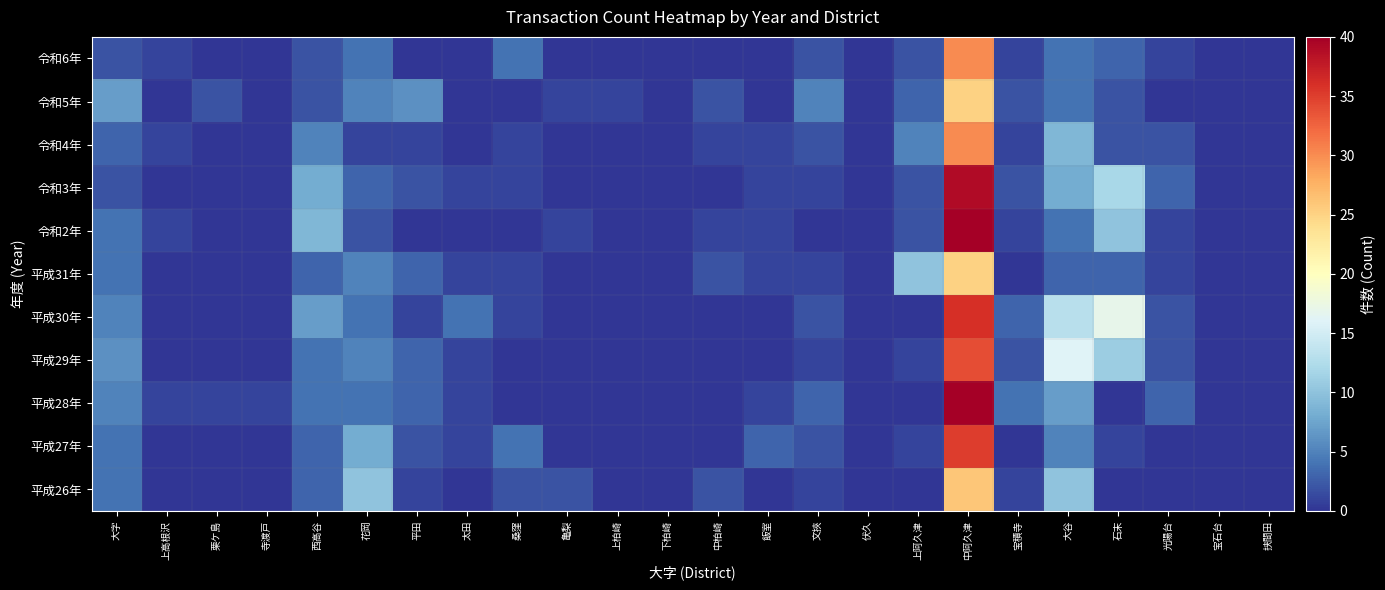

Reading right to left, what are all the values shown in this chart?

令和6年: 挟間田=0	宝石台=0	光陽台=1	石末=3	大谷=4	宝積寺=1	中阿久津=30	上阿久津=2	伏久=0	文挾=2	飯室=0	中柏崎=0	下柏崎=0	上柏崎=0	亀梨=0	桑窪=4	太田=0	平田=0	花岡=4	西高谷=2	寺渡戸=0	栗ケ島=0	上高根沢=1	大字=2
令和5年: 挟間田=0	宝石台=0	光陽台=0	石末=2	大谷=4	宝積寺=2	中阿久津=25	上阿久津=3	伏久=0	文挾=5	飯室=0	中柏崎=2	下柏崎=0	上柏崎=1	亀梨=1	桑窪=0	太田=0	平田=6	花岡=5	西高谷=2	寺渡戸=0	栗ケ島=2	上高根沢=0	大字=7
令和4年: 挟間田=0	宝石台=0	光陽台=2	石末=2	大谷=9	宝積寺=1	中阿久津=30	上阿久津=5	伏久=0	文挾=2	飯室=1	中柏崎=1	下柏崎=0	上柏崎=0	亀梨=0	桑窪=1	太田=0	平田=1	花岡=1	西高谷=5	寺渡戸=0	栗ケ島=0	上高根沢=1	大字=3
令和3年: 挟間田=0	宝石台=0	光陽台=3	石末=12	大谷=8	宝積寺=2	中阿久津=39	上阿久津=2	伏久=0	文挾=1	飯室=1	中柏崎=0	下柏崎=0	上柏崎=0	亀梨=0	桑窪=1	太田=1	平田=2	花岡=3	西高谷=8	寺渡戸=0	栗ケ島=0	上高根沢=0	大字=2
令和2年: 挟間田=0	宝石台=0	光陽台=1	石末=10	大谷=4	宝積寺=1	中阿久津=40	上阿久津=2	伏久=0	文挾=0	飯室=1	中柏崎=1	下柏崎=0	上柏崎=0	亀梨=1	桑窪=0	太田=0	平田=0	花岡=2	西高谷=9	寺渡戸=0	栗ケ島=0	上高根沢=1	大字=4
平成31年: 挟間田=0	宝石台=0	光陽台=1	石末=3	大谷=3	宝積寺=0	中阿久津=25	上阿久津=10	伏久=0	文挾=1	飯室=1	中柏崎=2	下柏崎=0	上柏崎=0	亀梨=0	桑窪=1	太田=1	平田=3	花岡=5	西高谷=3	寺渡戸=0	栗ケ島=0	上高根沢=0	大字=4
平成30年: 挟間田=0	宝石台=0	光陽台=2	石末=17	大谷=13	宝積寺=3	中阿久津=36	上阿久津=0	伏久=0	文挾=2	飯室=0	中柏崎=0	下柏崎=0	上柏崎=0	亀梨=0	桑窪=1	太田=4	平田=1	花岡=4	西高谷=7	寺渡戸=0	栗ケ島=0	上高根沢=0	大字=5
平成29年: 挟間田=0	宝石台=0	光陽台=2	石末=11	大谷=16	宝積寺=2	中阿久津=34	上阿久津=1	伏久=0	文挾=1	飯室=0	中柏崎=0	下柏崎=0	上柏崎=0	亀梨=0	桑窪=0	太田=1	平田=3	花岡=5	西高谷=4	寺渡戸=0	栗ケ島=0	上高根沢=0	大字=6
平成28年: 挟間田=0	宝石台=0	光陽台=3	石末=0	大谷=7	宝積寺=4	中阿久津=40	上阿久津=0	伏久=0	文挾=3	飯室=1	中柏崎=0	下柏崎=0	上柏崎=0	亀梨=0	桑窪=0	太田=1	平田=3	花岡=4	西高谷=4	寺渡戸=1	栗ケ島=1	上高根沢=1	大字=5
平成27年: 挟間田=0	宝石台=0	光陽台=0	石末=1	大谷=5	宝積寺=0	中阿久津=35	上阿久津=1	伏久=0	文挾=2	飯室=3	中柏崎=0	下柏崎=0	上柏崎=0	亀梨=0	桑窪=4	太田=1	平田=2	花岡=8	西高谷=3	寺渡戸=0	栗ケ島=0	上高根沢=0	大字=4
平成26年: 挟間田=0	宝石台=0	光陽台=0	石末=0	大谷=10	宝積寺=1	中阿久津=26	上阿久津=0	伏久=0	文挾=1	飯室=0	中柏崎=2	下柏崎=0	上柏崎=0	亀梨=2	桑窪=2	太田=0	平田=1	花岡=10	西高谷=3	寺渡戸=0	栗ケ島=0	上高根沢=0	大字=4